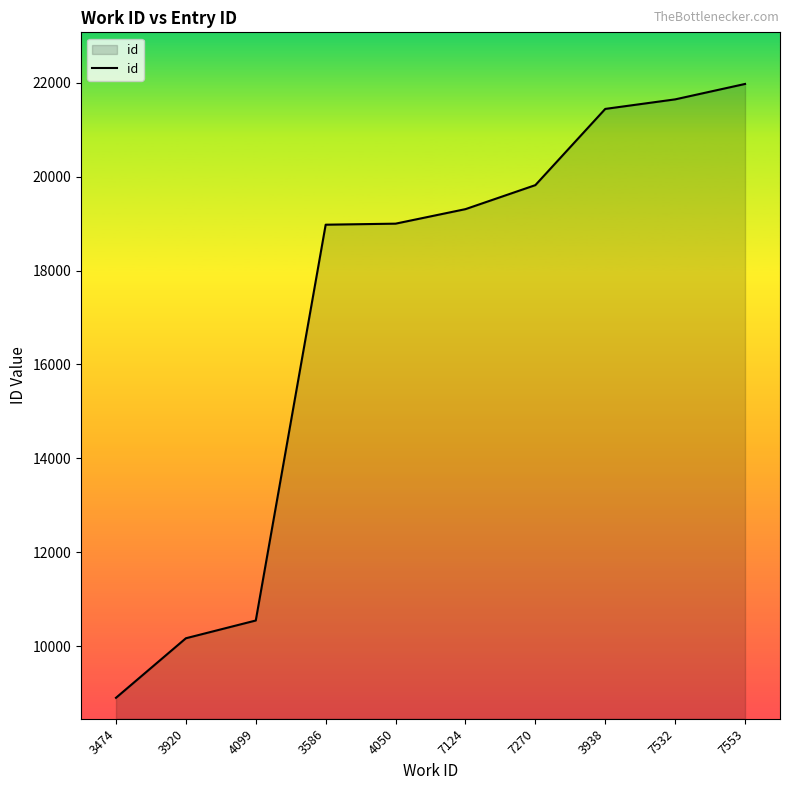

What is the change in value from 3920 to 7124?

+9132